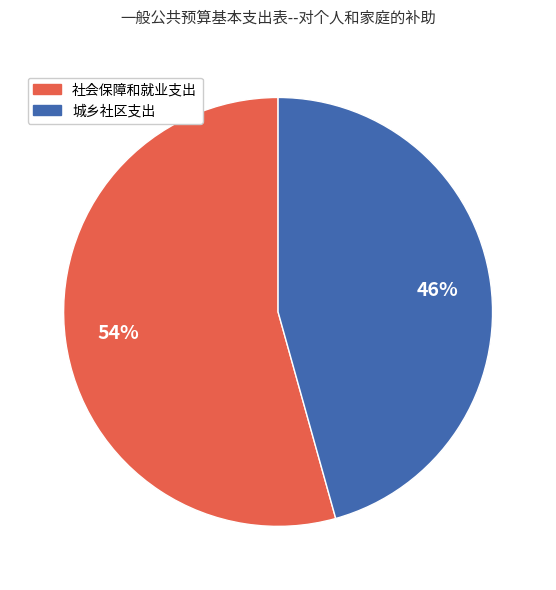

Do 城乡社区支出 and 社会保障和就业支出 together represent more than half of the pie?

Yes